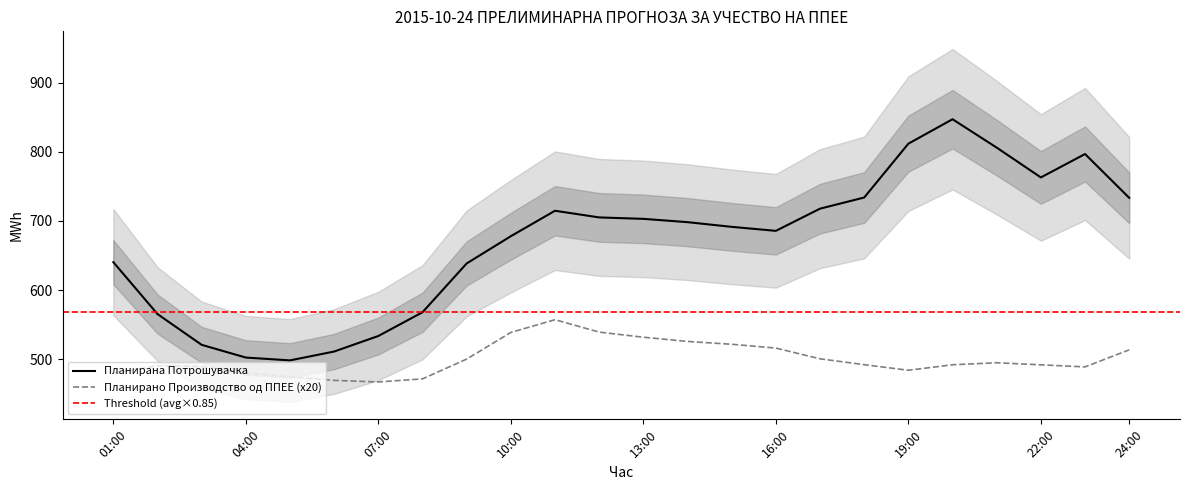

Reading left to right, what are all the values shown in this chart?

Планирано Производство од ППЕЕ: 479.8	490.5	489.4	479.9	474.4	469.3	467.0	471.5	500.1	538.7	557.1	539.1	531.7	525.7	521.6	516.0	500.5	492.0	483.9	491.9	494.8	491.8	488.8	513.5
Планирана Потрошувачка: 640.4	565.3	520.7	502.3	498.2	511.1	533.5	567.9	638.5	677.9	714.7	705.1	703.0	698.2	691.4	685.7	717.7	733.9	811.8	847.1	806.1	762.9	796.8	733.4